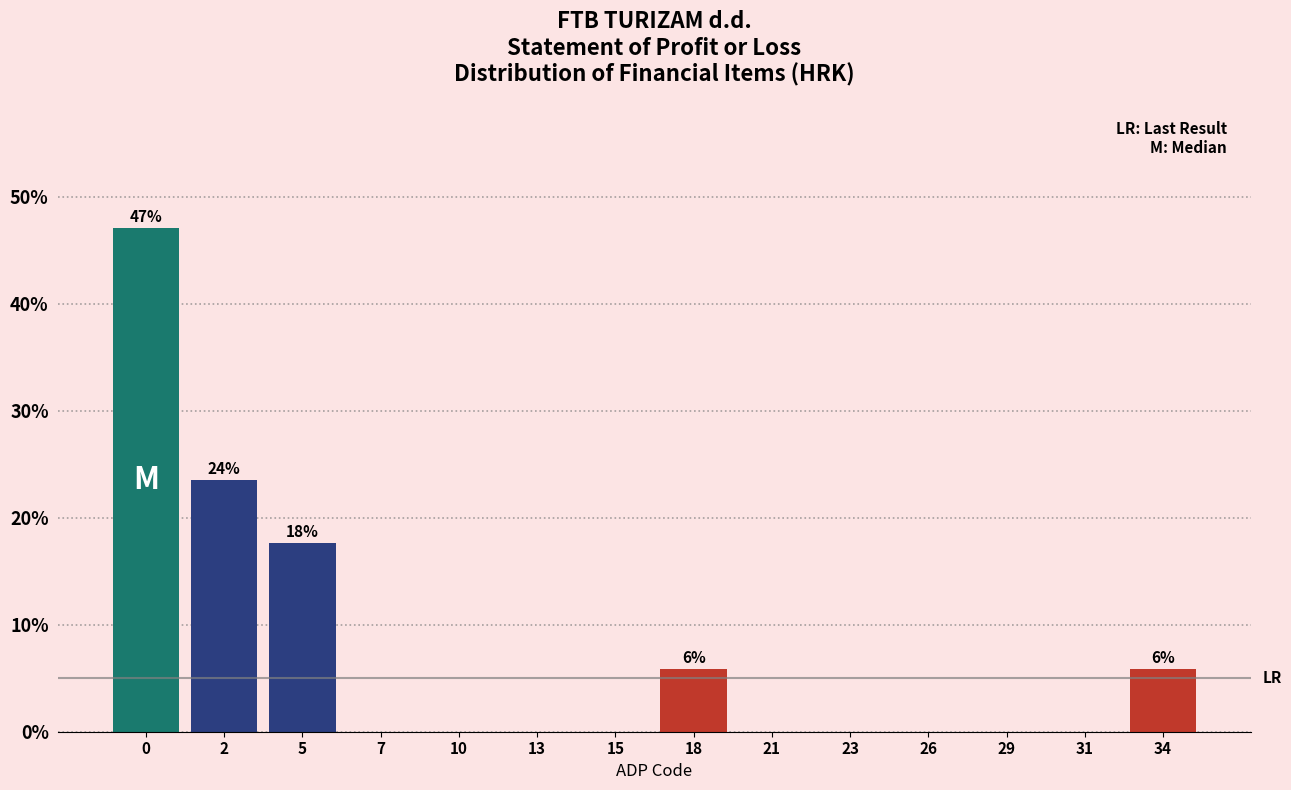

Reading left to right, transcribe all the data shown in this chart.

0=47.1	2=23.5	5=17.6	7=0.0	10=0.0	13=0.0	15=0.0	18=5.9	21=0.0	23=0.0	26=0.0	29=0.0	31=0.0	34=5.9